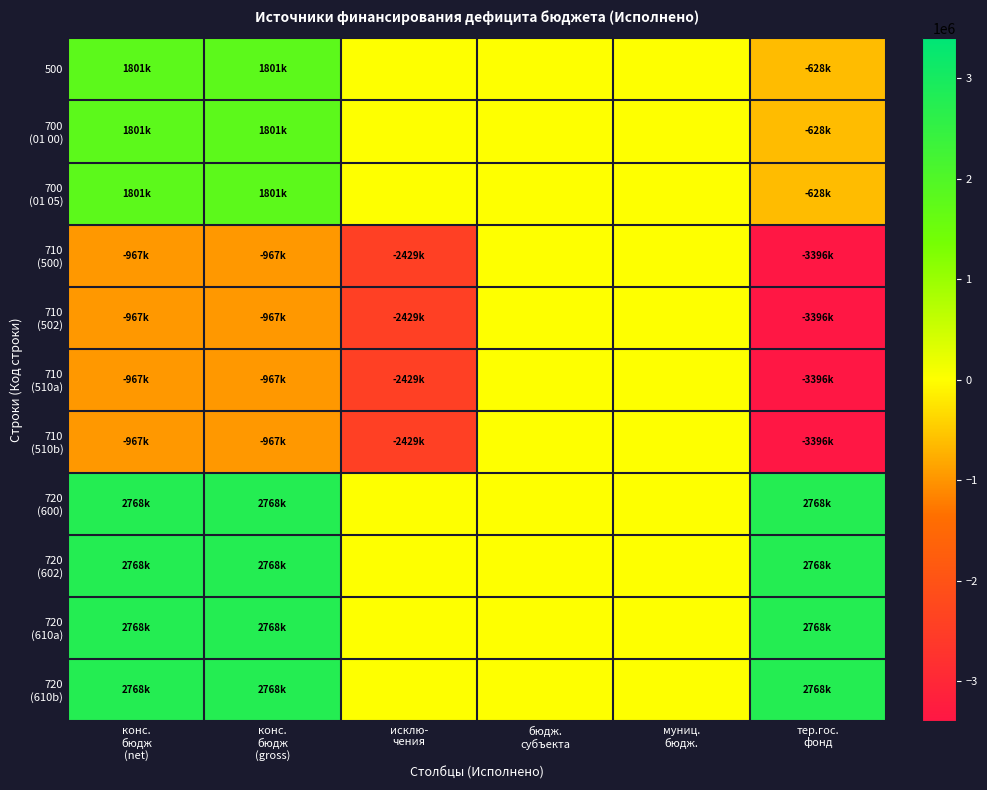

At which category does the chart reach its peak across all series?

конс.
бюдж
(net)